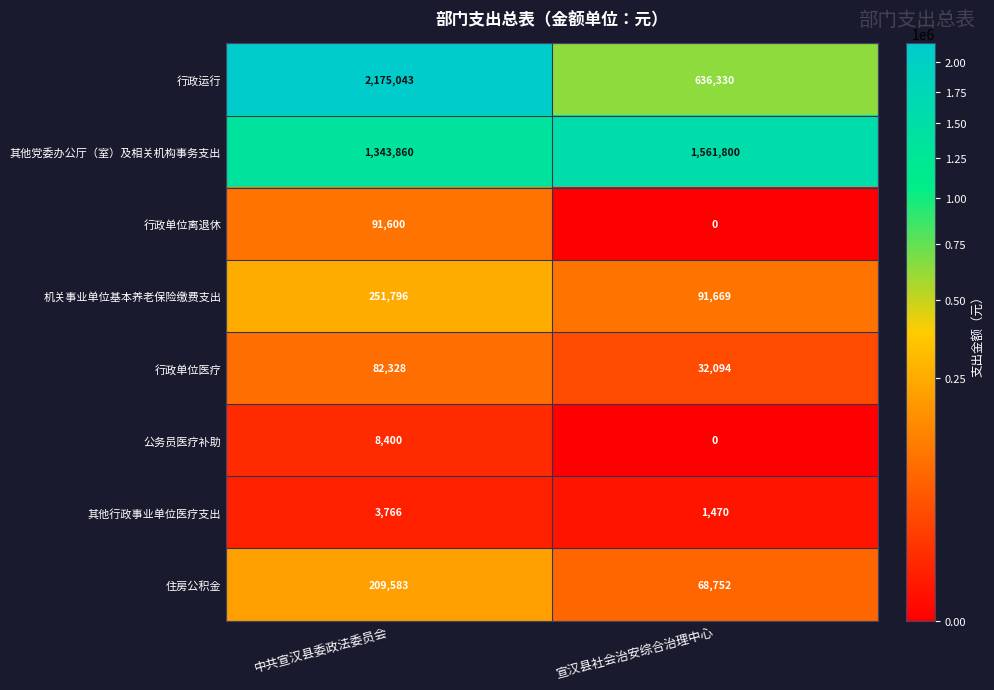

Between 中共宣汉县委政法委员会 and 宣汉县社会治安综合治理中心, which series saw the biggest shift?

行政运行